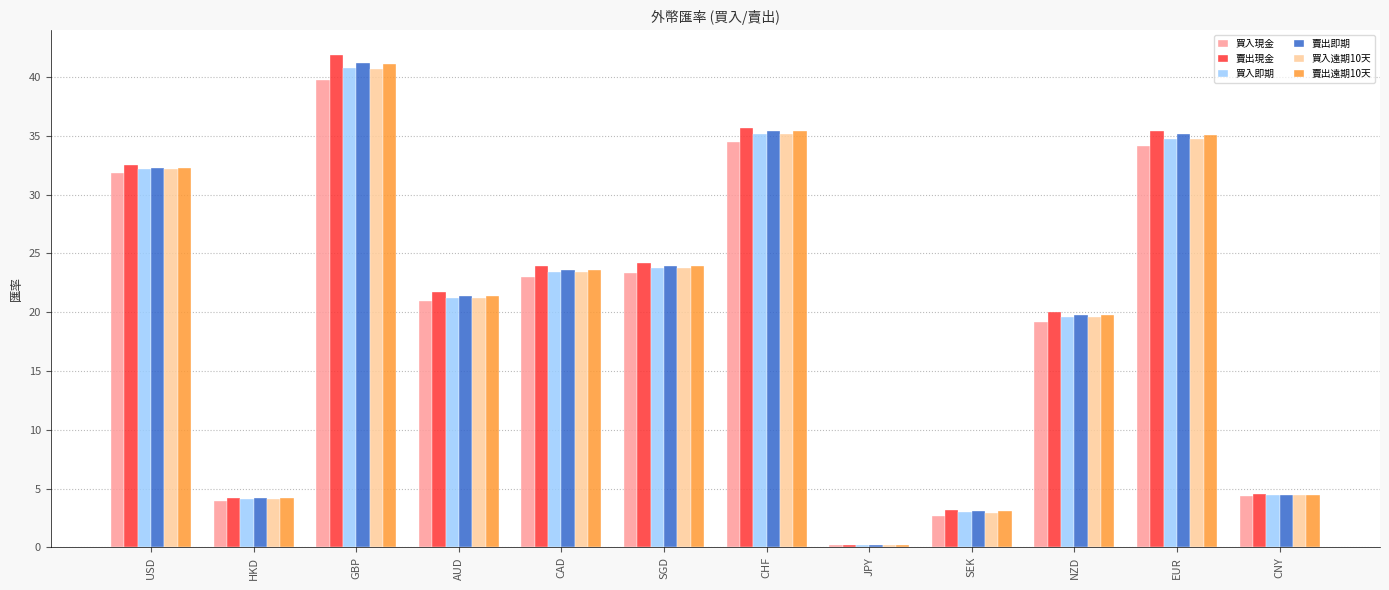

The value of 賣出遠期10天 at CAD is 16.0. True or false?

False